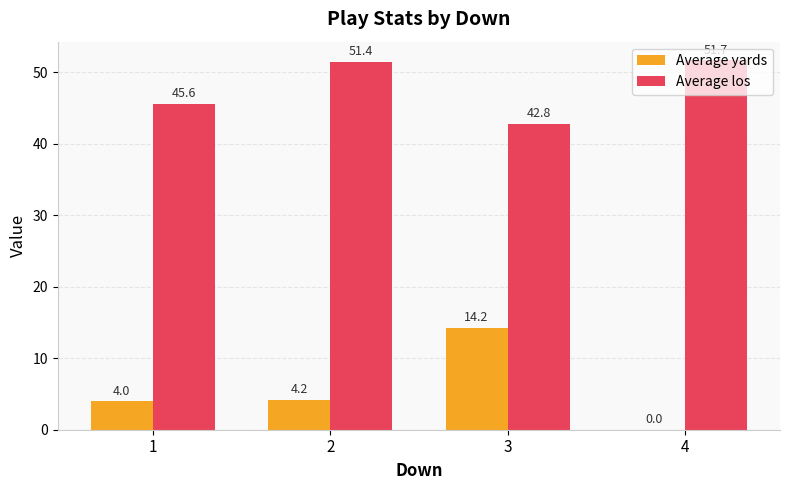

What is the average value of the Average yards series?

5.6